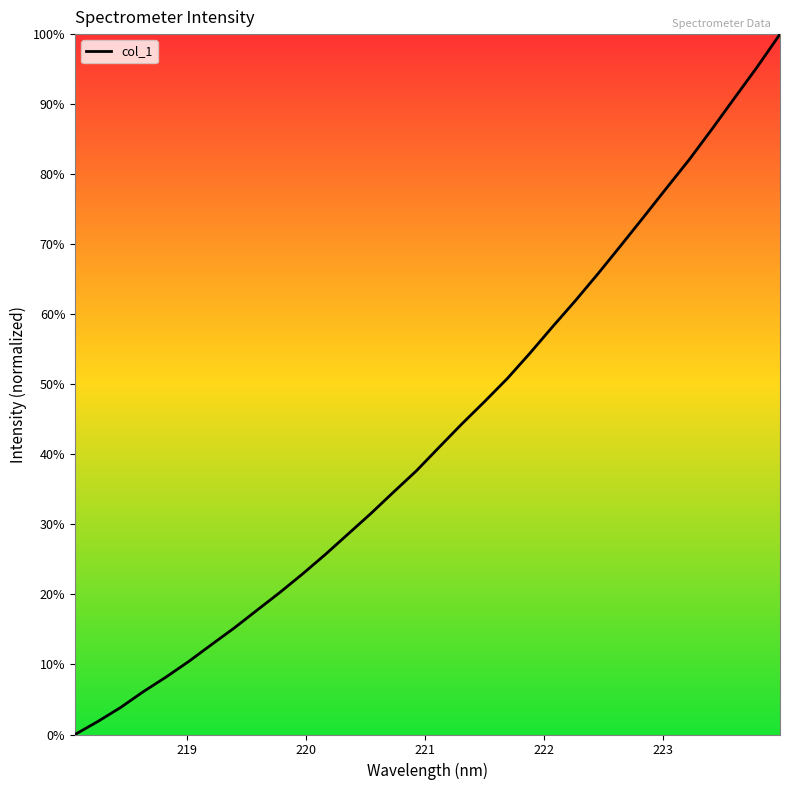

What is the difference between the second highest and second lowest values?

93.5